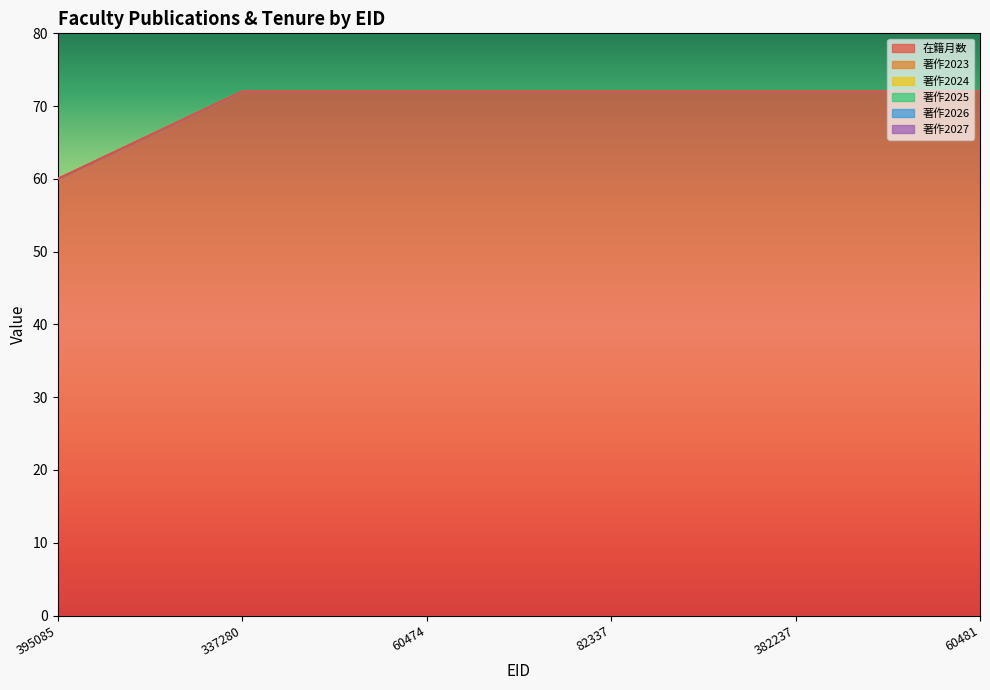

What position from the right is 395085?

6